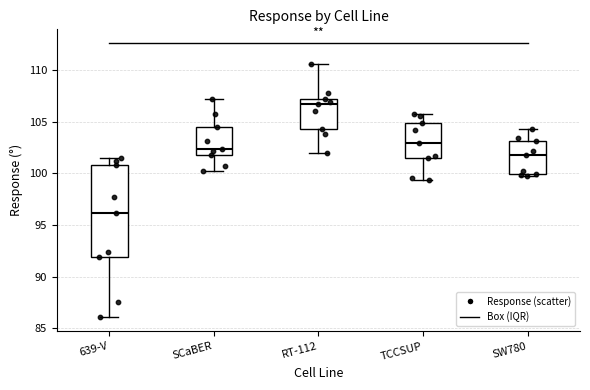

Which box is the tallest, from its lower edge to its upper edge?

639-V